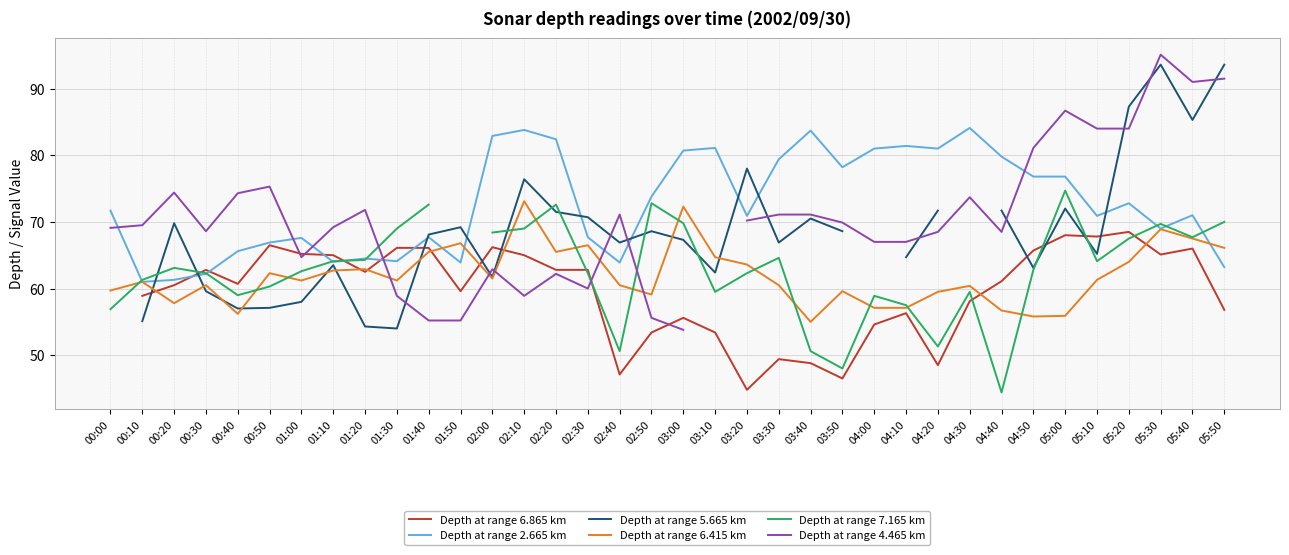

What is the total value across all series at 02:20?

417.0